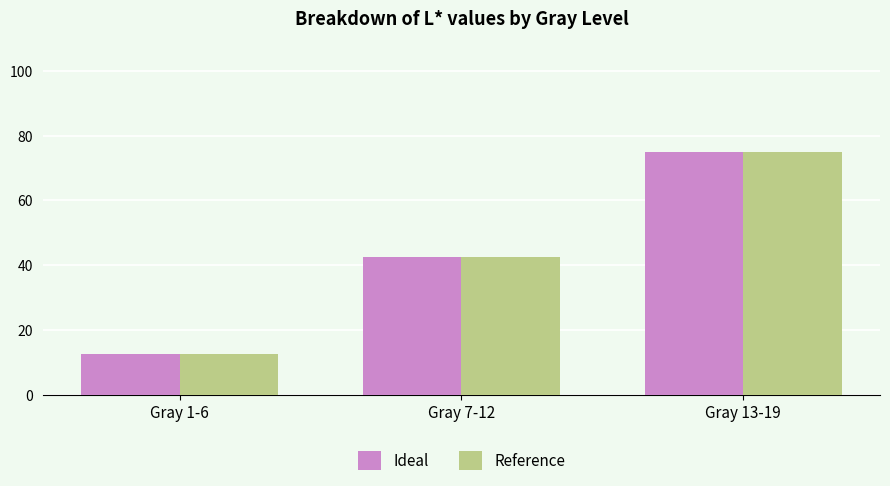

What position from the right is Gray 13-19?

1